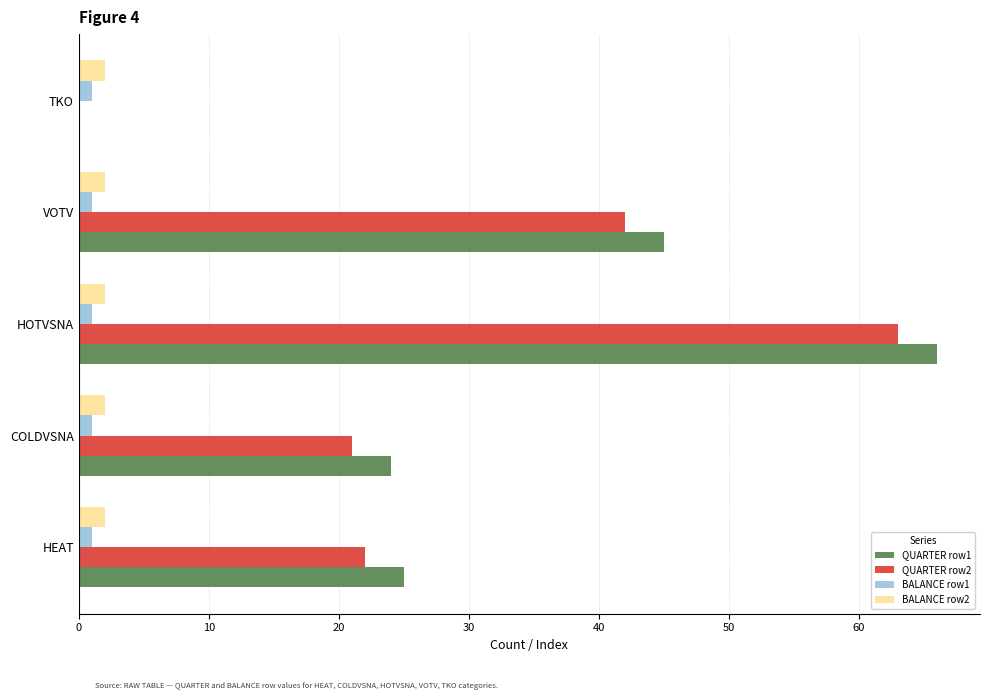

How many distinct data groups are displayed?

4